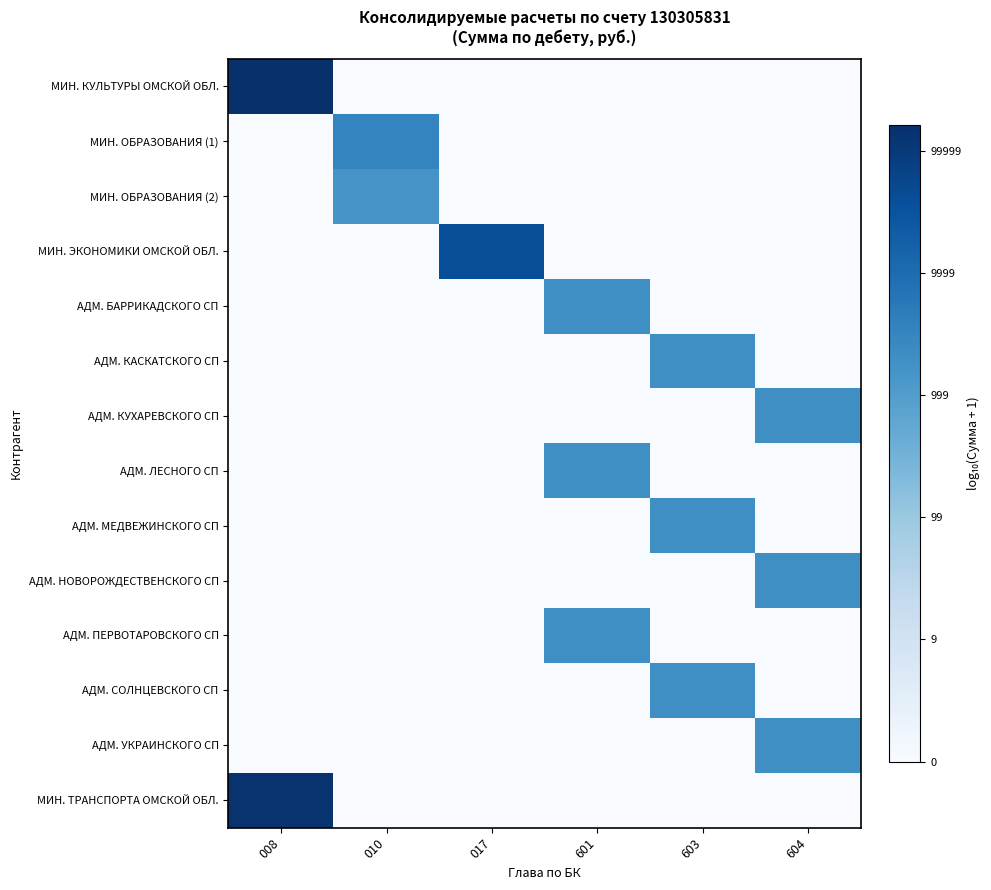

Reading right to left, transcribe all the data shown in this chart.

МИН. КУЛЬТУРЫ ОМСКОЙ ОБЛ.: 604=0.0	603=0.0	601=0.0	017=0.0	010=0.0	008=5.2
МИН. ОБРАЗОВАНИЯ (1): 604=0.0	603=0.0	601=0.0	017=0.0	010=3.5	008=0.0
МИН. ОБРАЗОВАНИЯ (2): 604=0.0	603=0.0	601=0.0	017=0.0	010=3.2	008=0.0
МИН. ЭКОНОМИКИ ОМСКОЙ ОБЛ.: 604=0.0	603=0.0	601=0.0	017=4.6	010=0.0	008=0.0
АДМ. БАРРИКАДСКОГО СП: 604=0.0	603=0.0	601=3.3	017=0.0	010=0.0	008=0.0
АДМ. КАСКАТСКОГО СП: 604=0.0	603=3.3	601=0.0	017=0.0	010=0.0	008=0.0
АДМ. КУХАРЕВСКОГО СП: 604=3.3	603=0.0	601=0.0	017=0.0	010=0.0	008=0.0
АДМ. ЛЕСНОГО СП: 604=0.0	603=0.0	601=3.3	017=0.0	010=0.0	008=0.0
АДМ. МЕДВЕЖИНСКОГО СП: 604=0.0	603=3.3	601=0.0	017=0.0	010=0.0	008=0.0
АДМ. НОВОРОЖДЕСТВЕНСКОГО СП: 604=3.3	603=0.0	601=0.0	017=0.0	010=0.0	008=0.0
АДМ. ПЕРВОТАРОВСКОГО СП: 604=0.0	603=0.0	601=3.3	017=0.0	010=0.0	008=0.0
АДМ. СОЛНЦЕВСКОГО СП: 604=0.0	603=3.3	601=0.0	017=0.0	010=0.0	008=0.0
АДМ. УКРАИНСКОГО СП: 604=3.3	603=0.0	601=0.0	017=0.0	010=0.0	008=0.0
МИН. ТРАНСПОРТА ОМСКОЙ ОБЛ.: 604=0.0	603=0.0	601=0.0	017=0.0	010=0.0	008=5.1